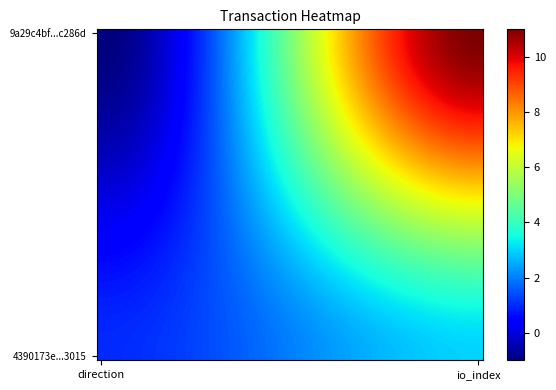

Which series has the largest range (max minus min)?

9a29c4bf...c286d